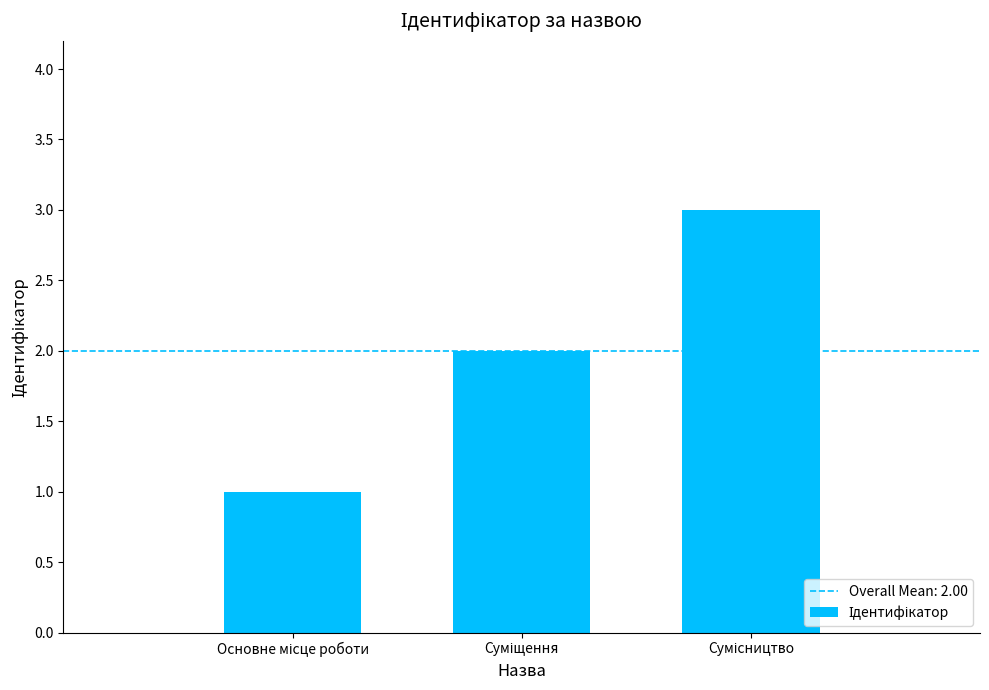

Does the chart contain stacked bars?

No